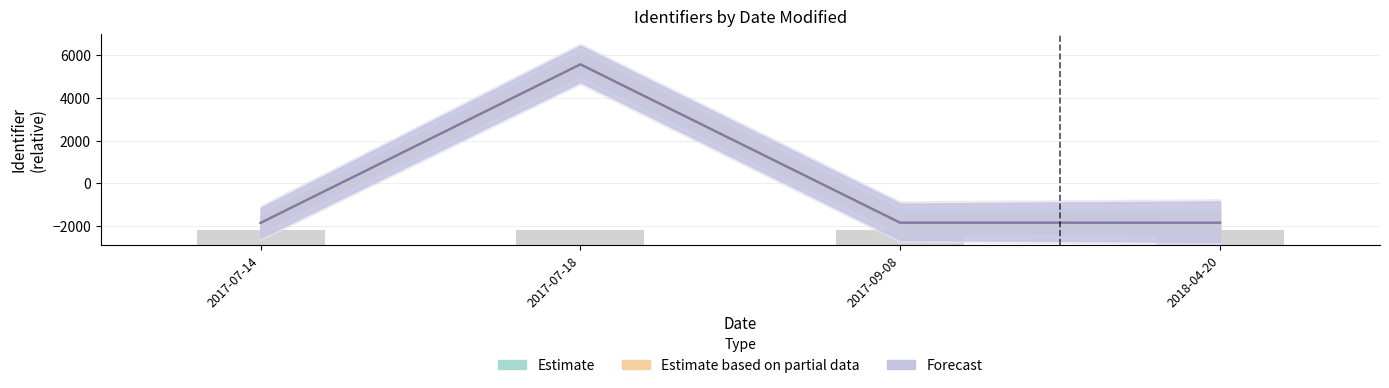

Reading left to right, extract all data points from this chart.

Estimate: -1860.5	5571.5	-1854.5	-1856.5
Estimate based on partial data: -1860.5	5571.5	-1854.5	-1856.5
Forecast: -1860.5	5571.5	-1854.5	-1856.5